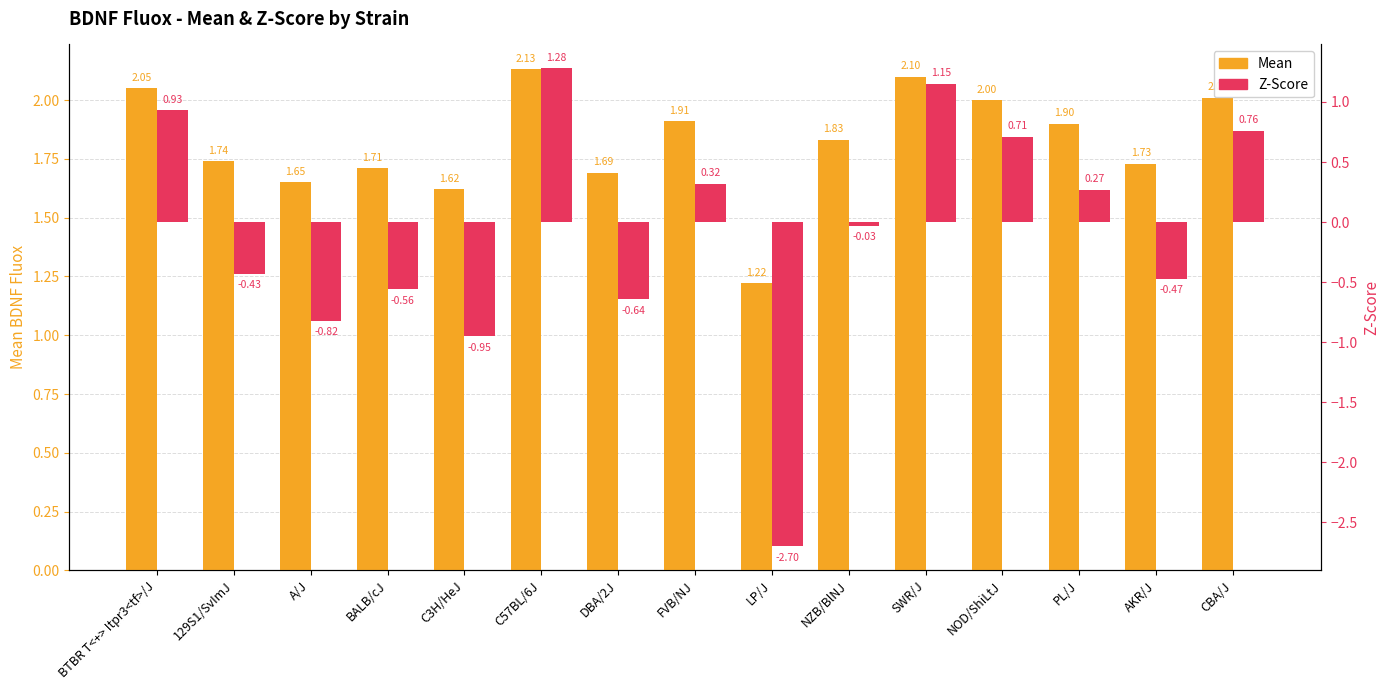

At which category is the sum across all series the highest?

C57BL/6J